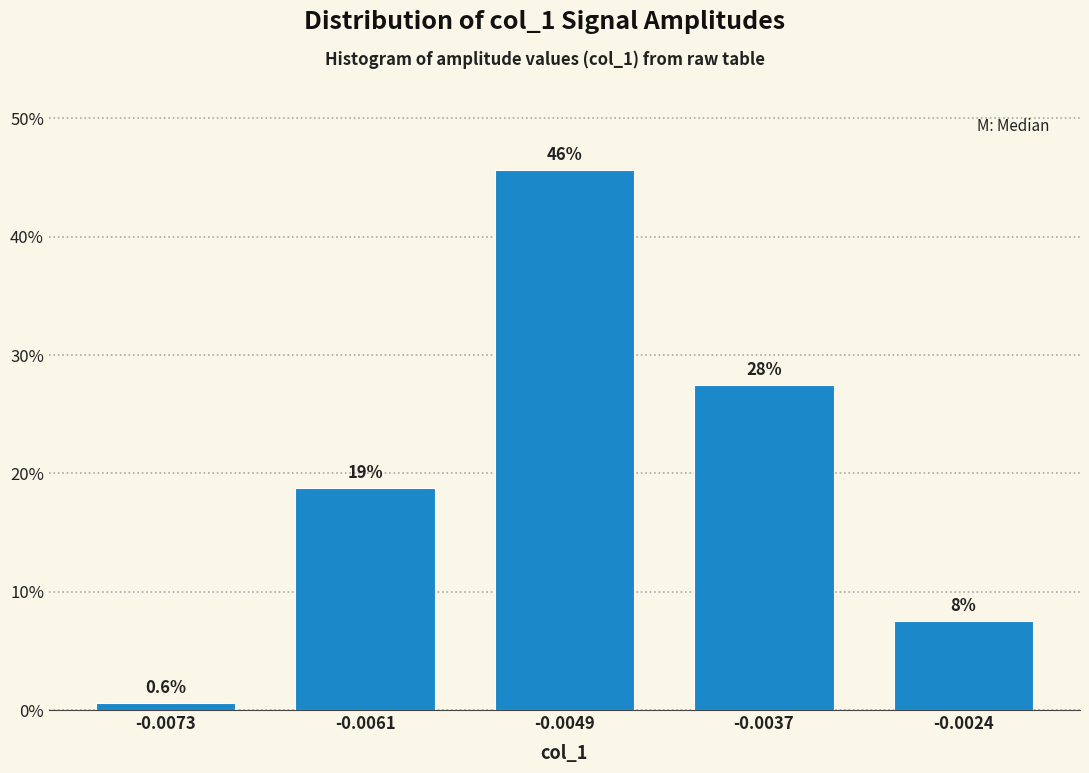

Are the bars horizontal?

No